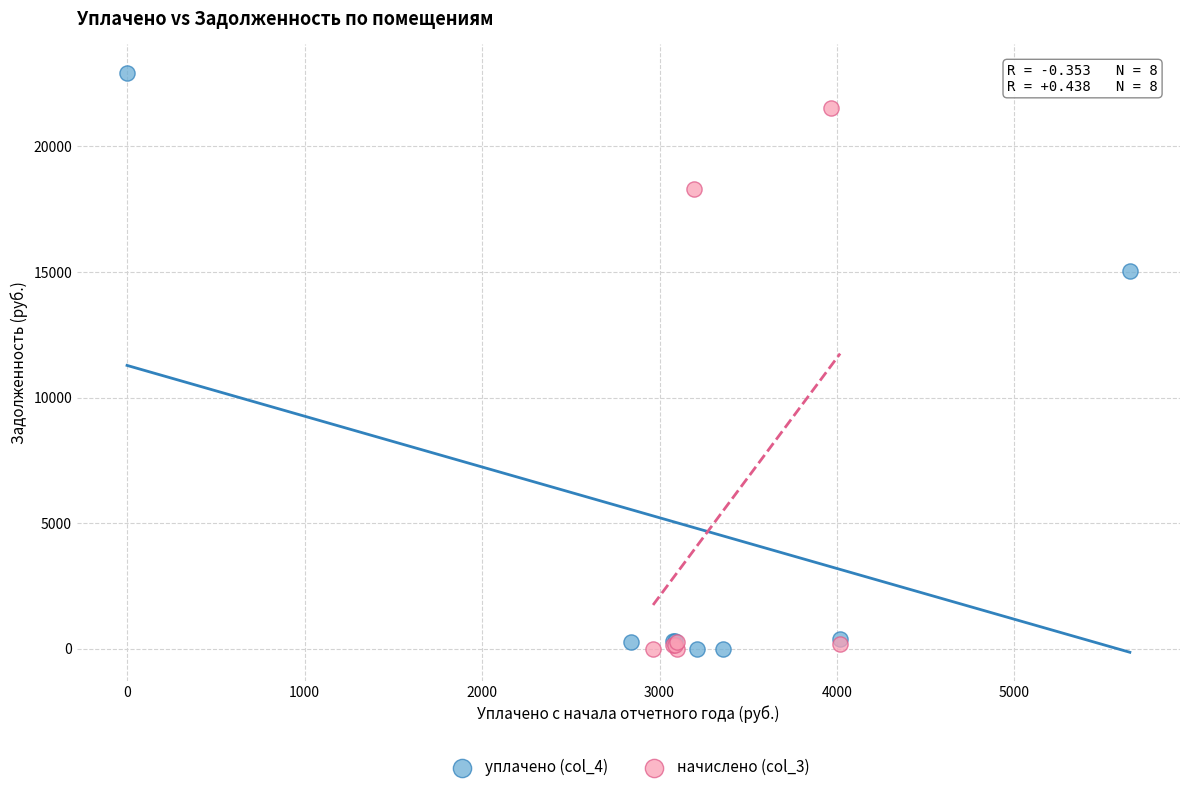

Which series reaches the maximum Y coordinate?

уплачено (col_4)